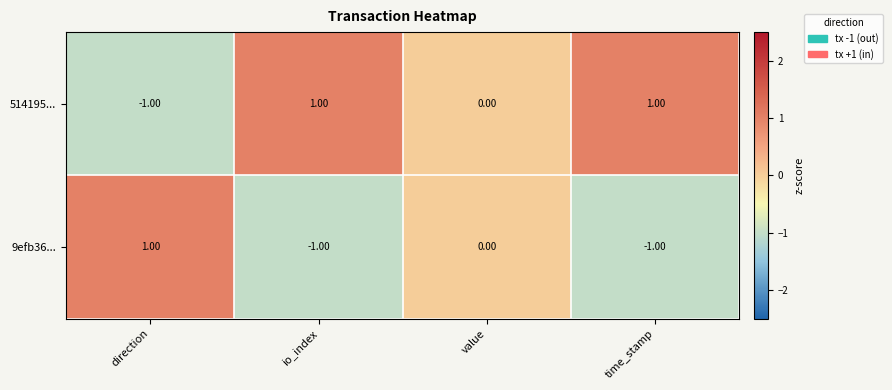

Rank the series at time_stamp from lowest to highest value.

9efb36..., 514195...